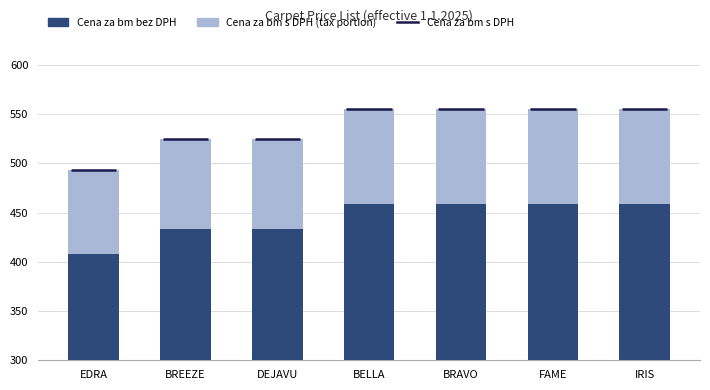

What is the label of the 2nd bar from the right?

FAME